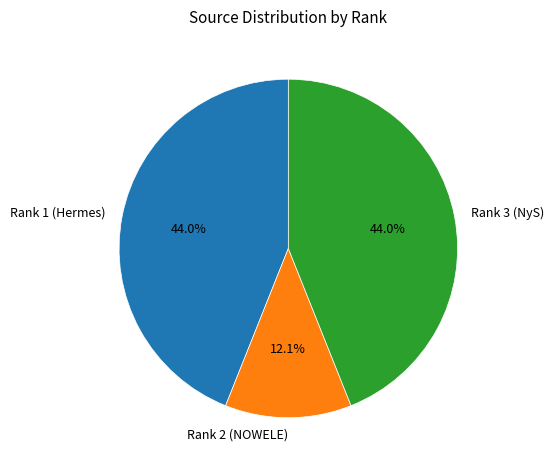

Approximately how many times larger is the value at Rank 3 (NyS) compared to Rank 1 (Hermes)?

1.0